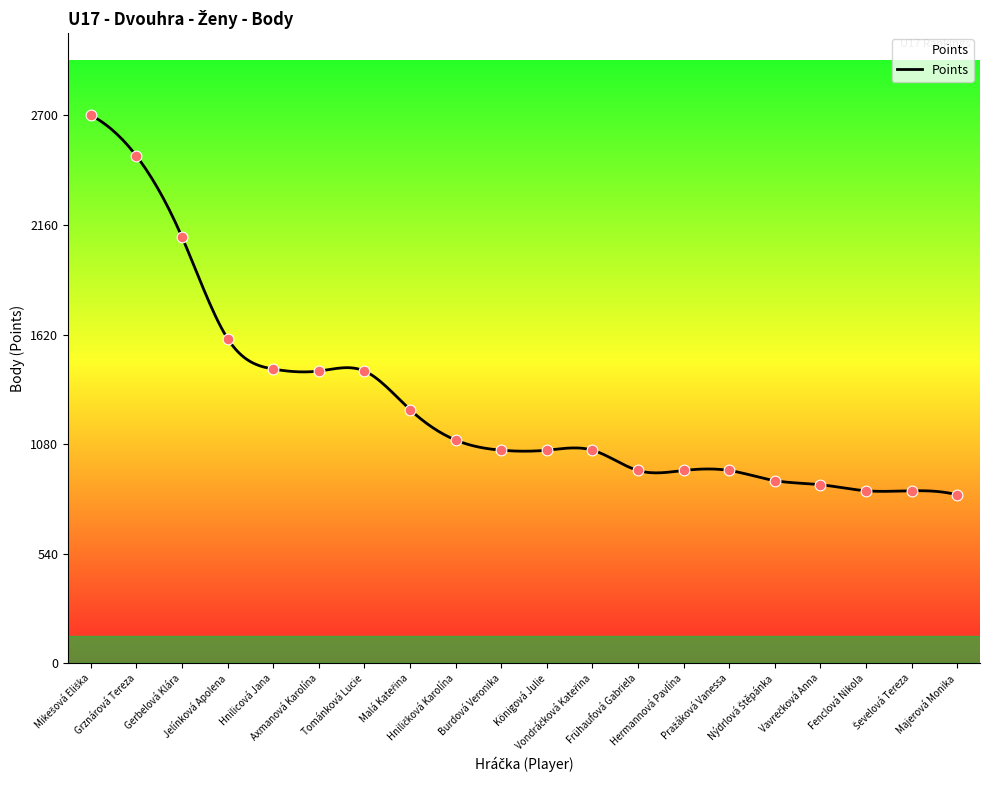

Which has a higher value, Vavrečková Anna or Fenclová Nikola?

Vavrečková Anna